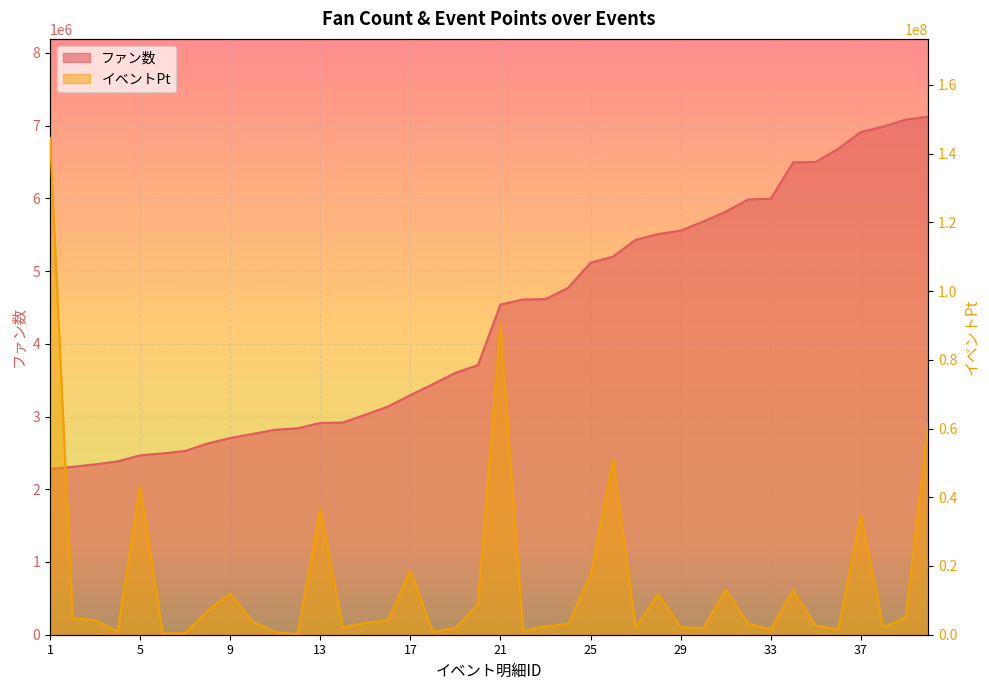

At which category does the chart reach its peak across all series?

1